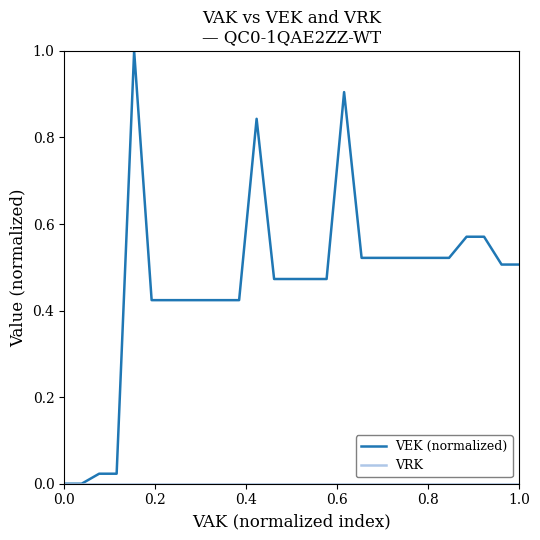

Which series has the largest total across all categories?

VEK (normalized)